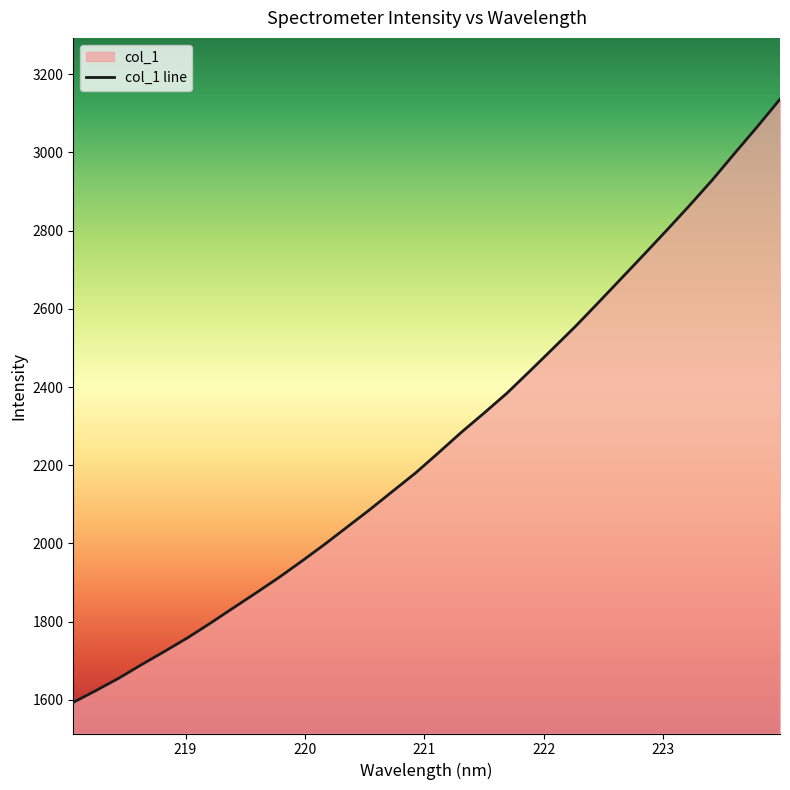

What is the smallest value displayed?

1593.4